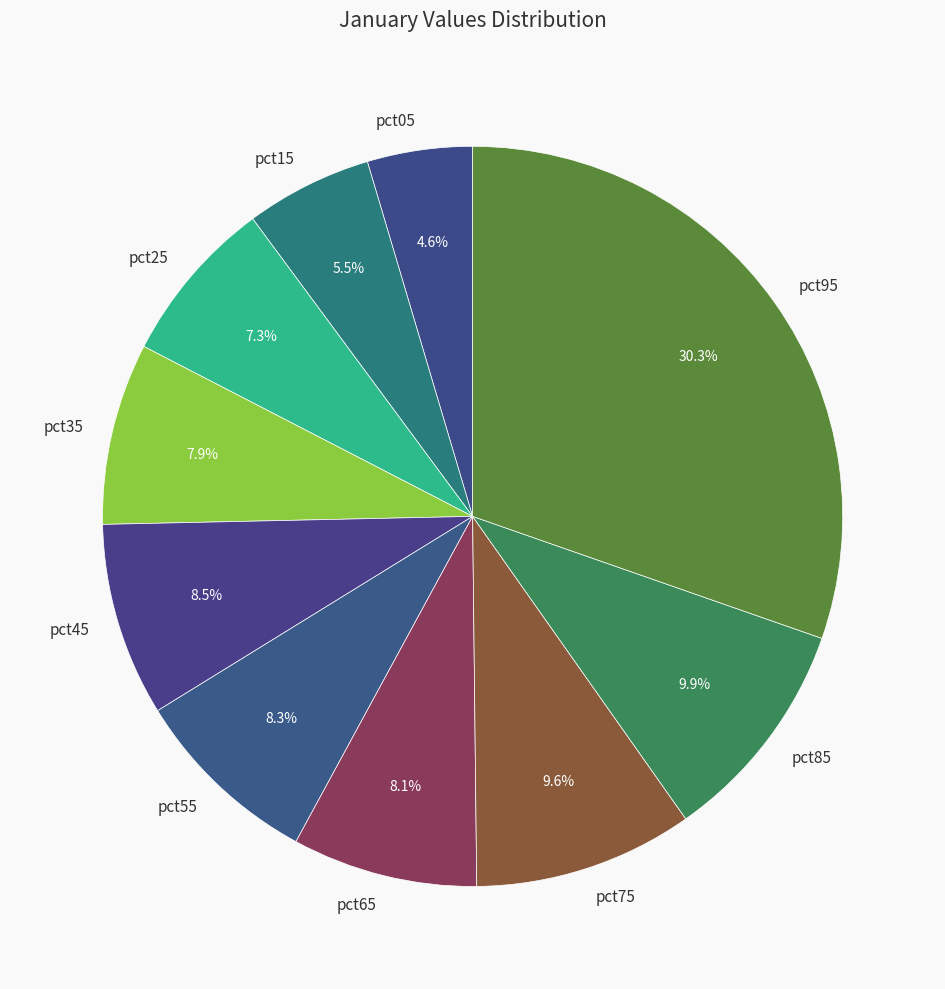

Count the number of slices in the pie.

10